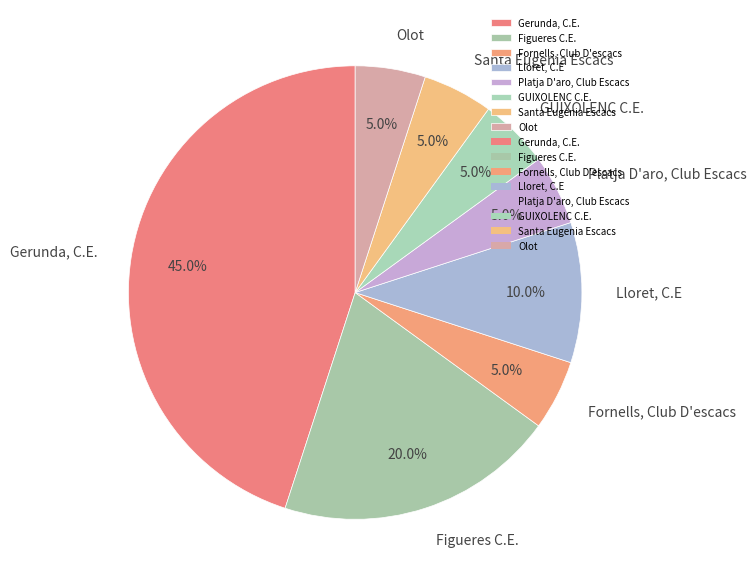

What portion of the pie excludes Santa Eugenia Escacs?

95.0%